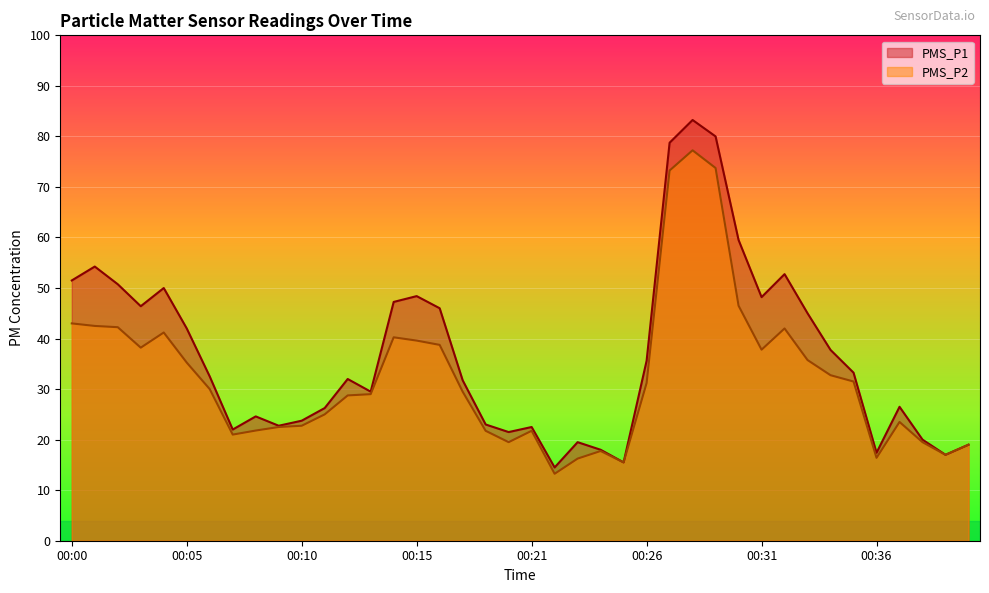

Reading left to right, transcribe all the data shown in this chart.

PMS_P1: 51.5	54.2	50.8	46.4	50.0	42.0	32.5	22.0	24.6	22.8	23.8	26.2	32.0	29.5	47.2	48.4	46.0	31.8	23.0	21.5	22.5	14.5	19.5	18.0	15.5	35.6	78.8	83.2	80.0	59.5	48.2	52.8	45.0	37.8	33.2	17.4	26.5	20.0	17.0	19.0
PMS_P2: 43.0	42.5	42.2	38.2	41.2	35.2	30.0	21.0	21.8	22.5	22.8	25.0	28.8	29.0	40.2	39.6	38.8	29.5	21.8	19.5	21.8	13.2	16.2	17.8	15.5	31.2	73.2	77.2	73.8	46.5	37.8	42.0	35.8	32.8	31.5	16.4	23.5	19.5	17.0	19.0